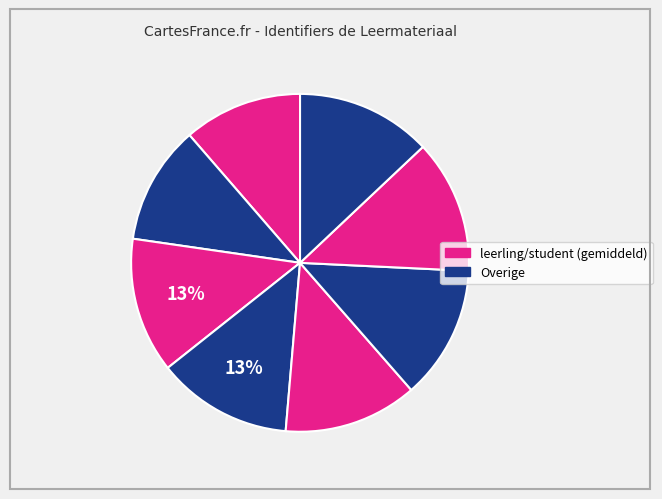

How many slices are in this pie chart?

8